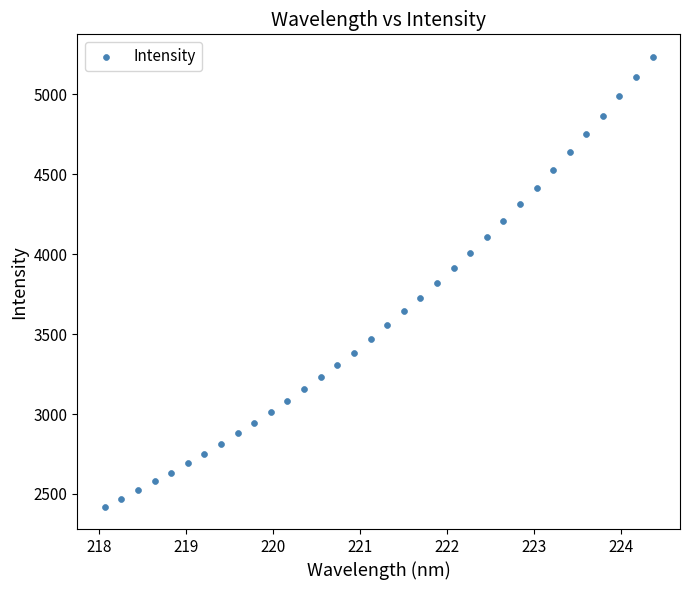

What is the range of Y values (max minus min)?

2813.4